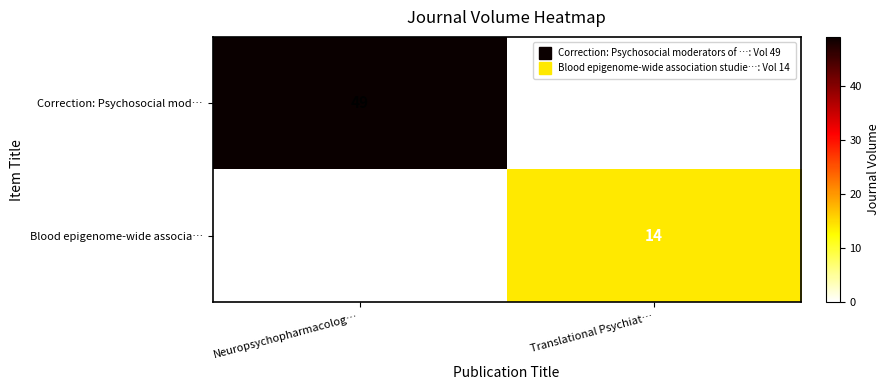

The value of Blood epigenome-wide associa… at Translational Psychiat… is 14. True or false?

True